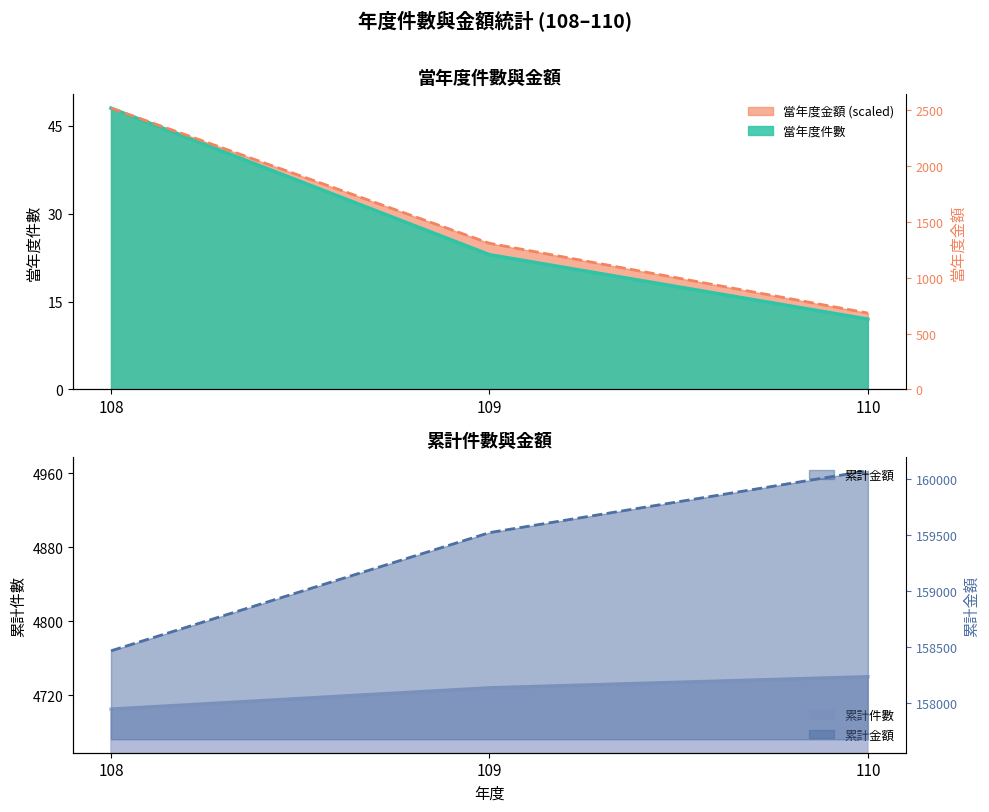

The value of 累計件數 at 109 is 4728.0. True or false?

True